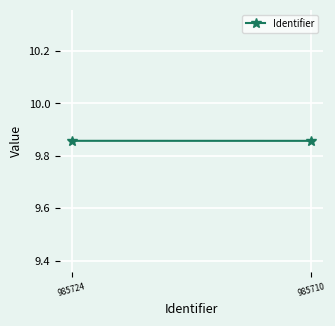

Rank the categories by value from highest to lowest.

985724, 985710